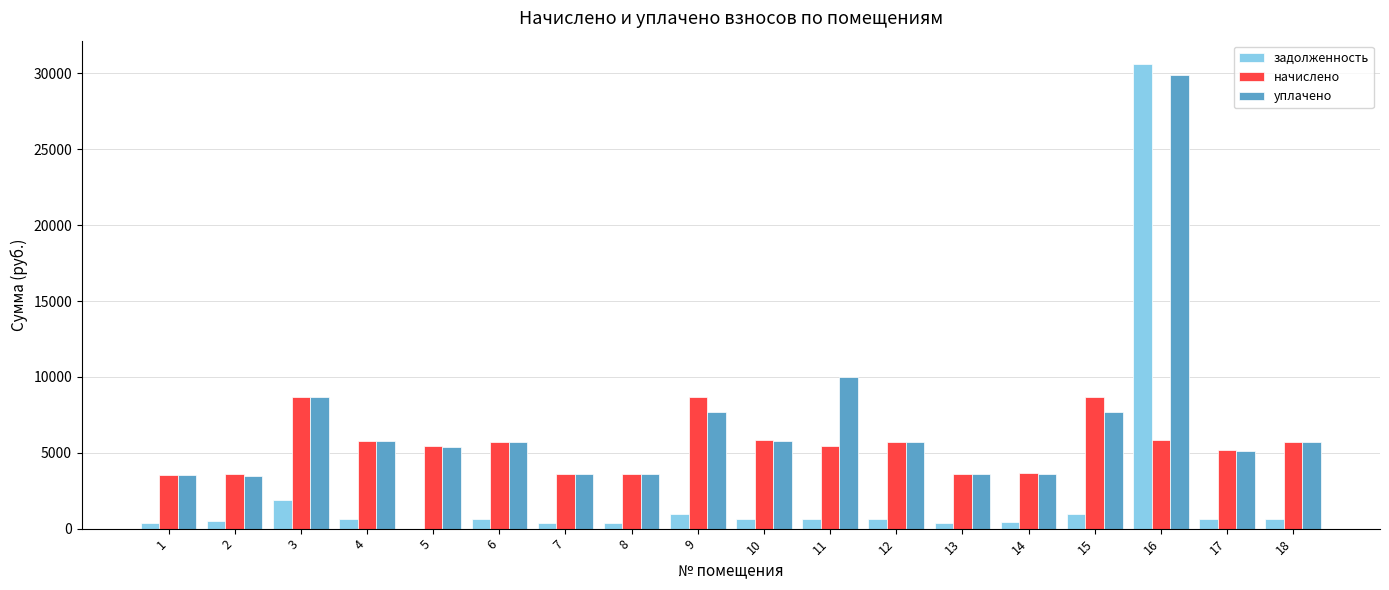

Is the value of уплачено at 5 greater than the value of задолженность at 18?

Yes